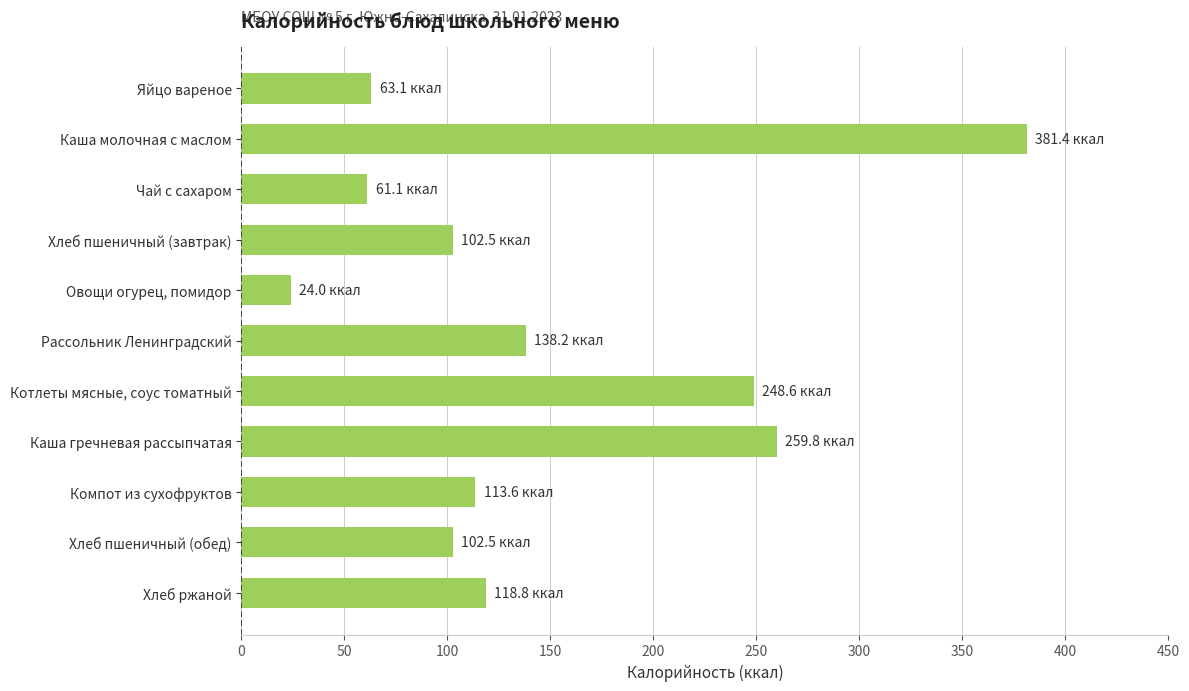

Which category has the highest value across all series?

Каша молочная с маслом